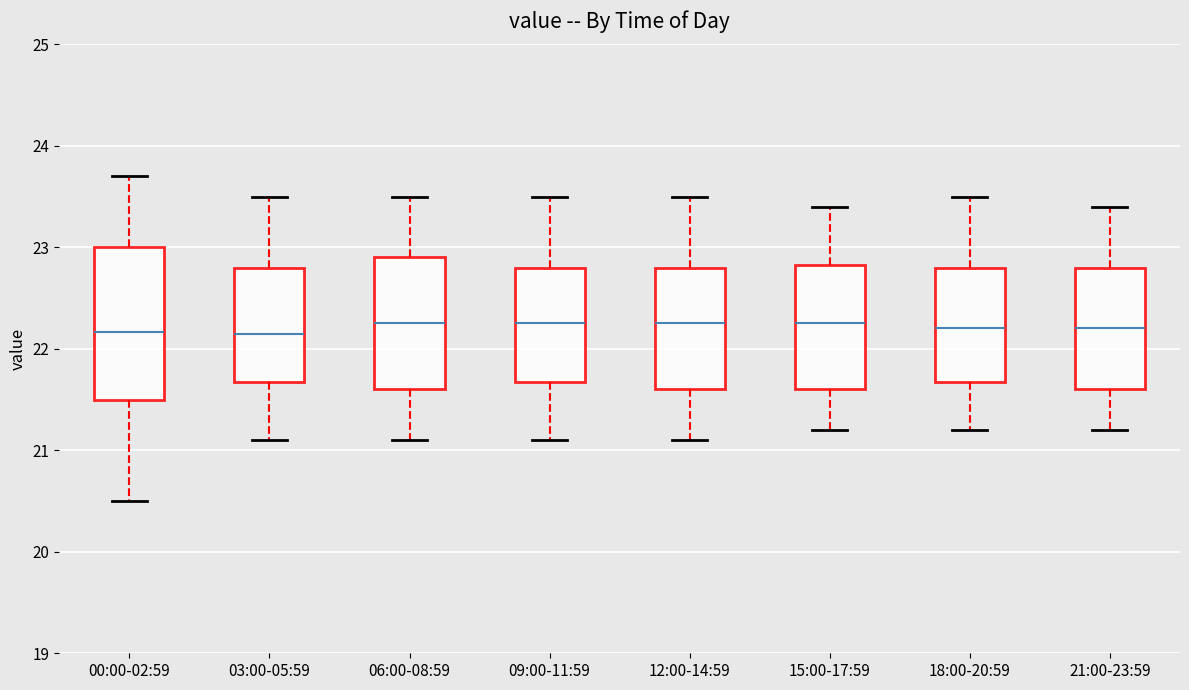

Comparing the boxes themselves (not the whiskers), which one is the tallest?

00:00-02:59